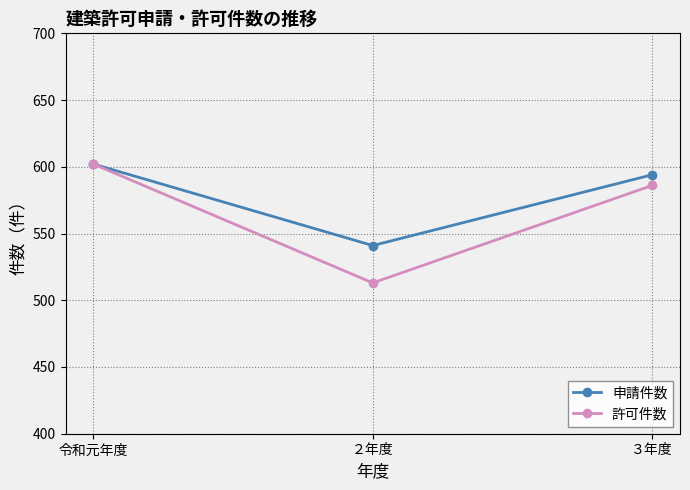

How many values in the 許可件数 series are below 586?

1